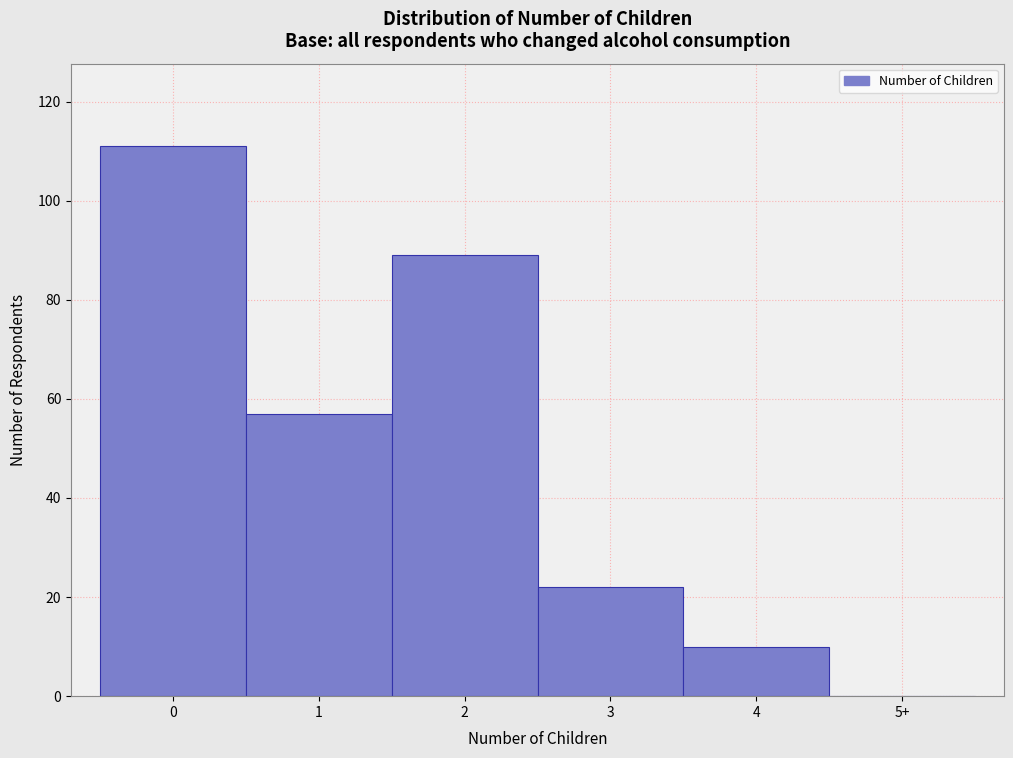

Reading right to left, list all the values displayed in this chart.

5+=0	4=10	3=22	2=89	1=57	0=111